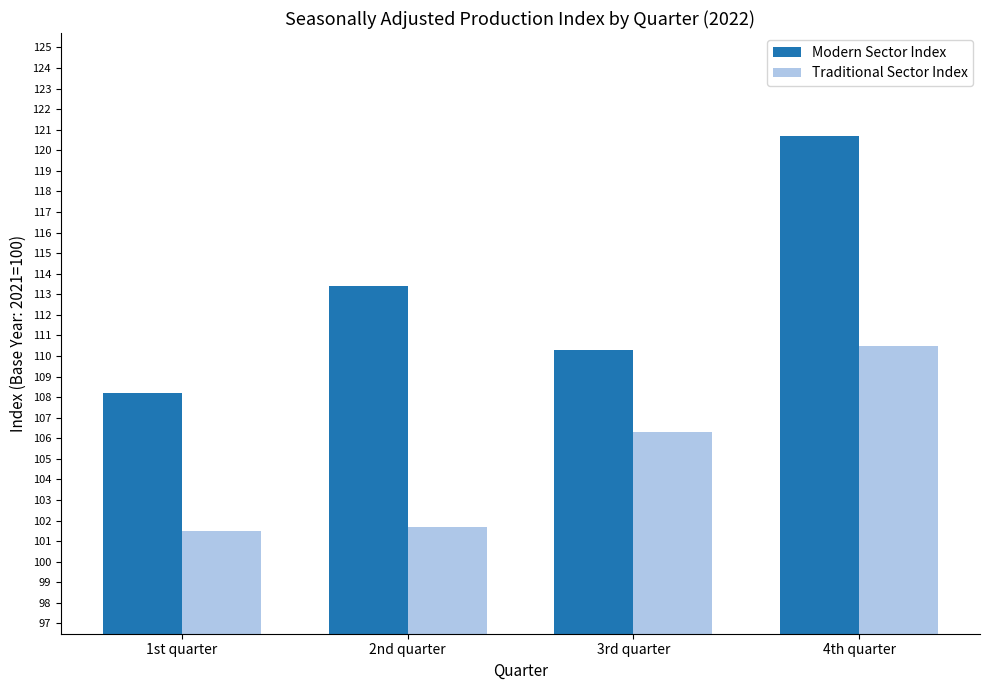

Reading left to right, extract all data points from this chart.

Modern Sector Index: 108.2	113.4	110.3	120.7
Traditional Sector Index: 101.5	101.7	106.3	110.5